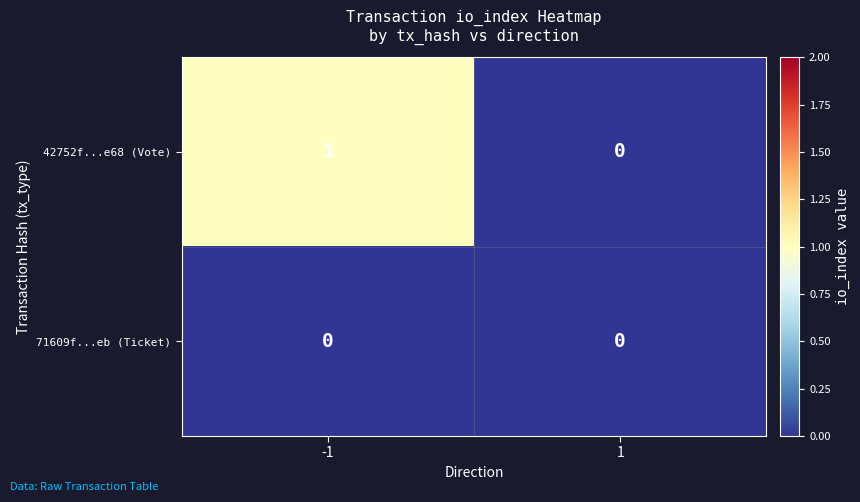

Reading left to right, extract all data points from this chart.

42752f...e68 (Vote): 1	0
71609f...eb (Ticket): 0	0